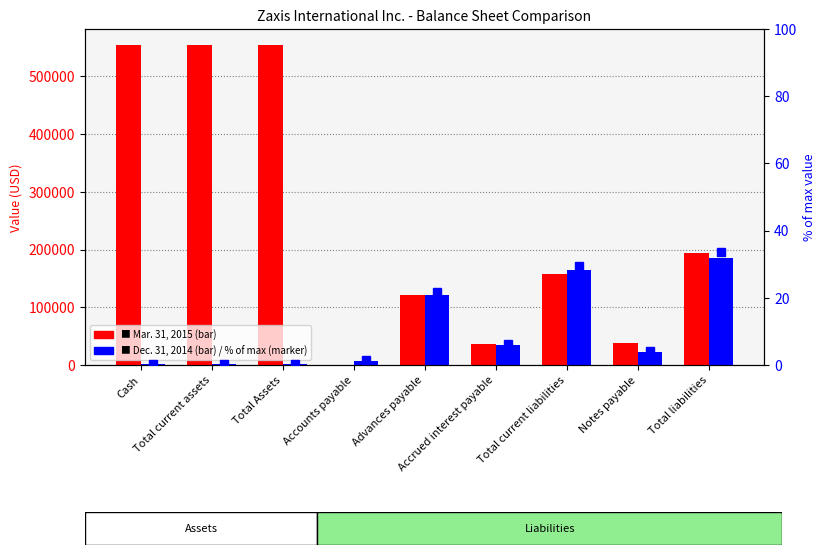

Read the Dec. 31, 2014 value at Accrued interest payable.

35305.0